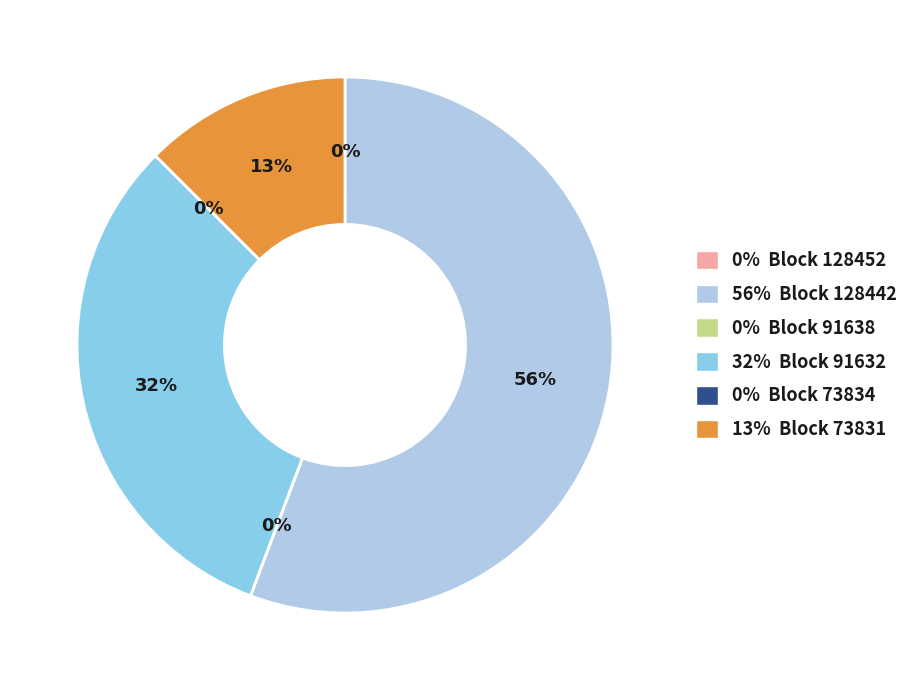

True or false: 56% Block 128442 accounts for 50% of the total.

False